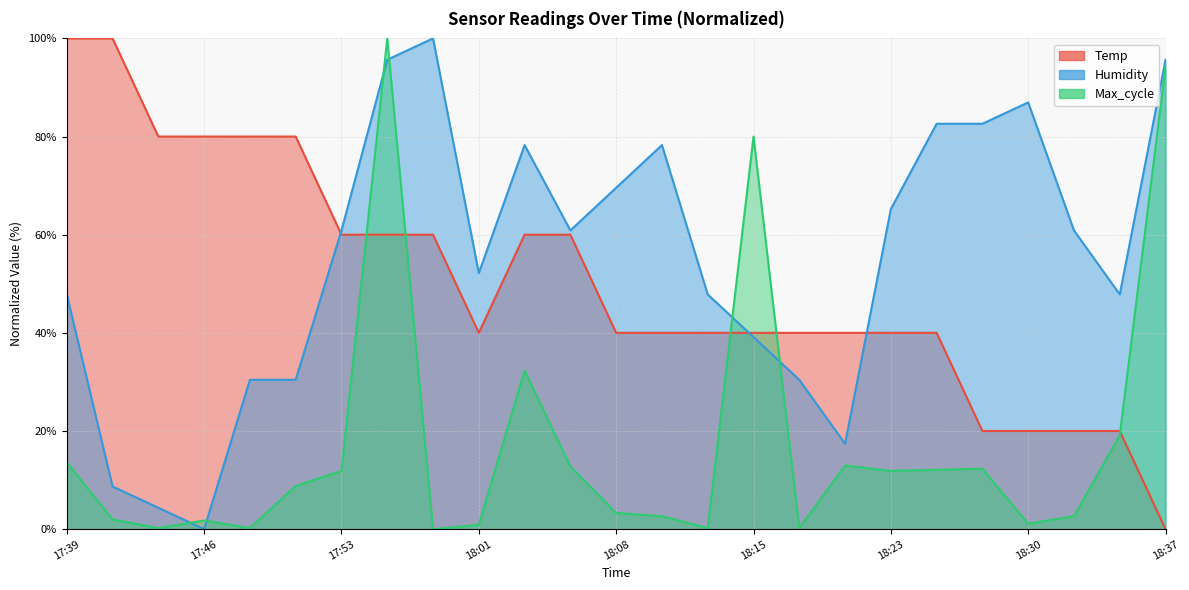

What is the difference between the highest and lowest values at 18:35?

27.8